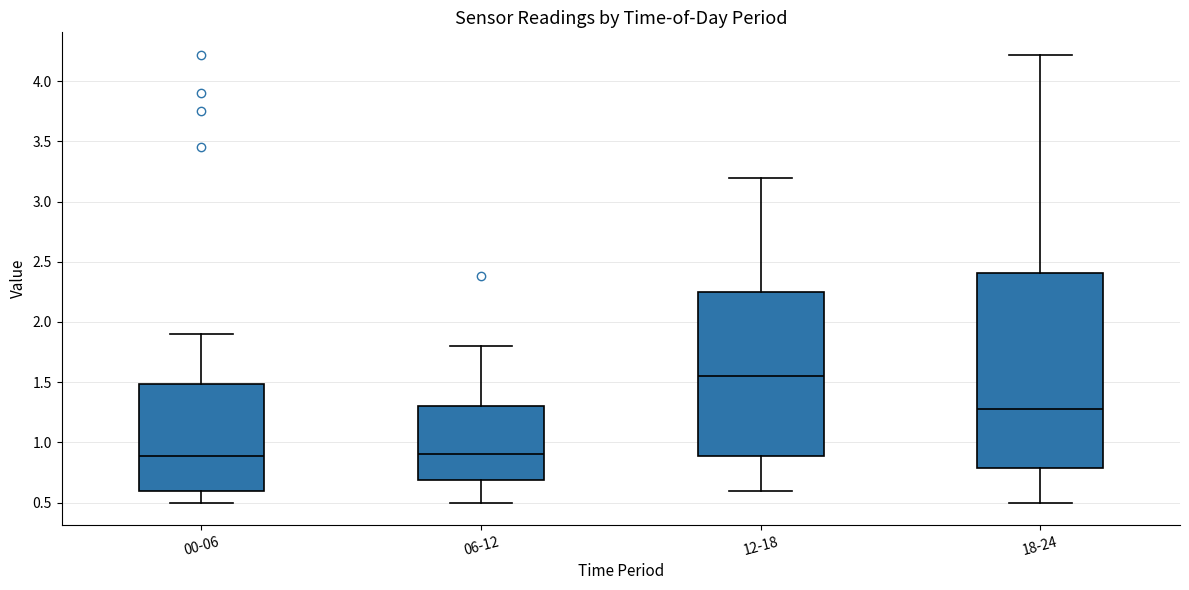

Reading left to right, read every box against the y-axis: the position of its median line, the range the box covers, and the ends of its whiskers. The values are not printed on the chart, so give them approximately, as read against the axis.

00-06: median 0.90, box 0.60 to 1.50, whiskers 0.50 to 1.90
06-12: median 0.90, box 0.70 to 1.30, whiskers 0.50 to 1.80
12-18: median 1.55, box 0.90 to 2.25, whiskers 0.60 to 3.20
18-24: median 1.30, box 0.80 to 2.40, whiskers 0.50 to 4.20